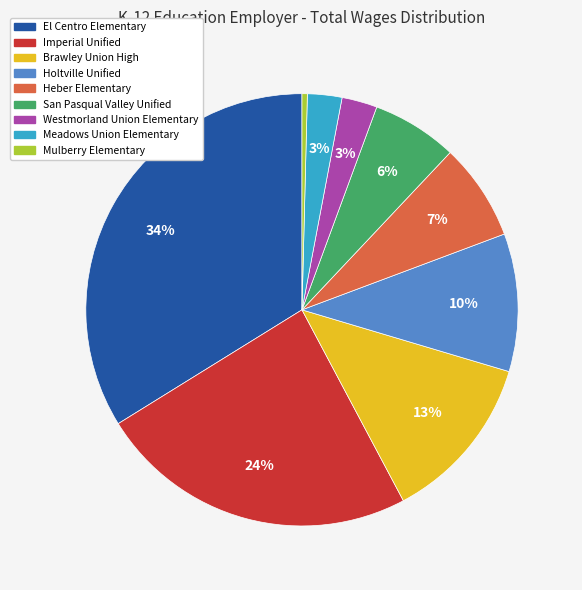

Combined, do Holtville Unified and Heber Elementary account for over 50%?

No